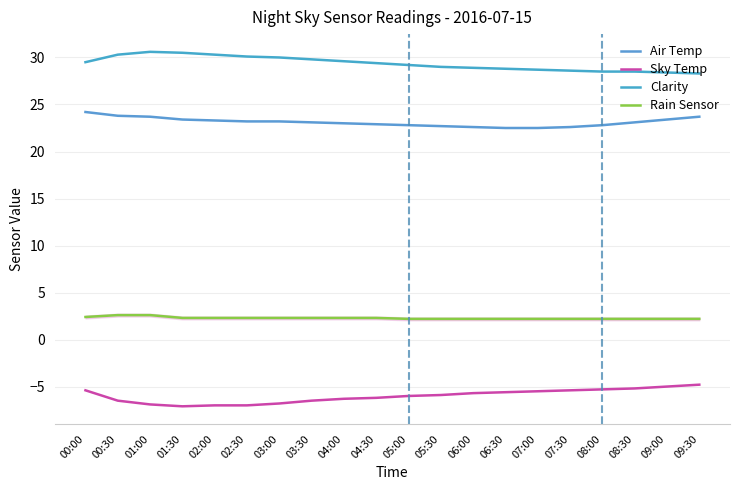

Rank the categories by Clarity value from highest to lowest.

01:00, 01:30, 00:30, 02:00, 02:30, 03:00, 03:30, 04:00, 00:00, 04:30, 05:00, 05:30, 06:00, 06:30, 07:00, 07:30, 08:00, 08:30, 09:00, 09:30